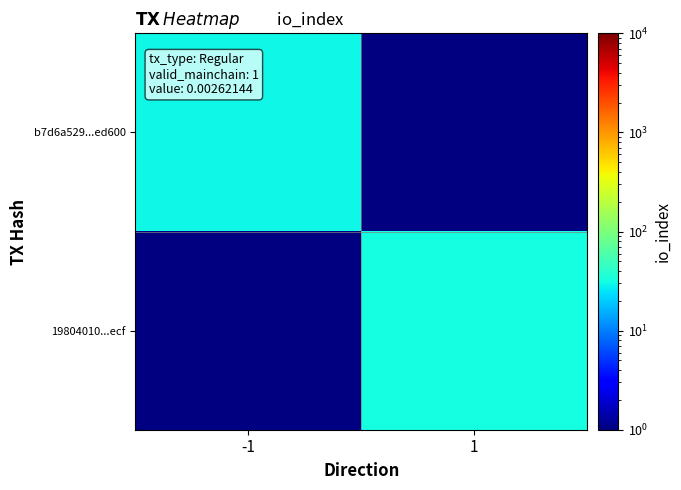

Count the number of data series in this chart.

2